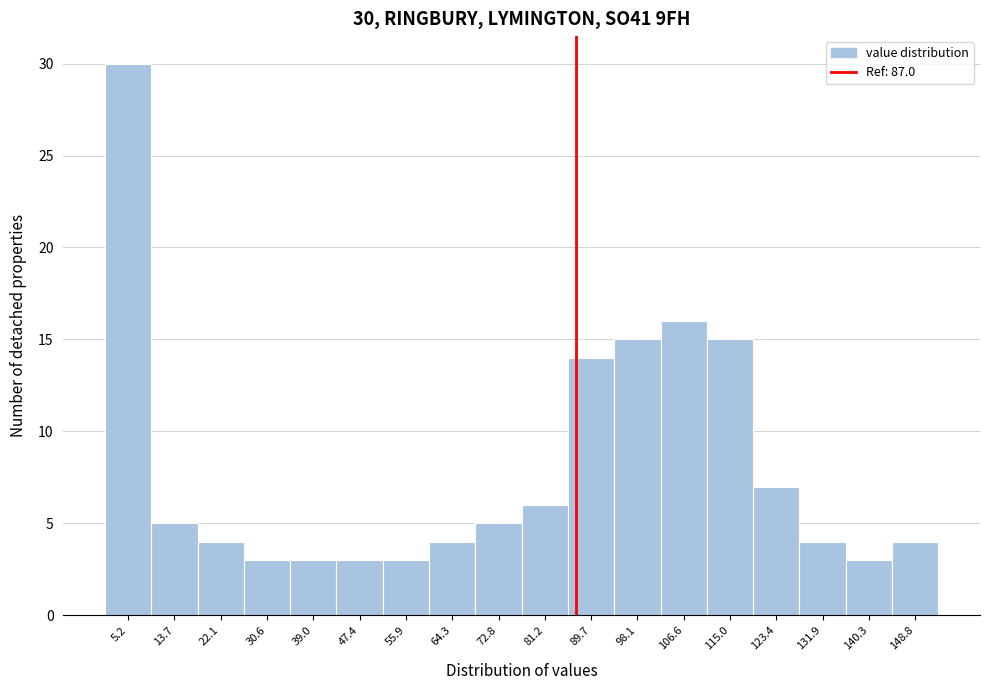

Over which range of the x-axis is the bar tallest?

1 to 9